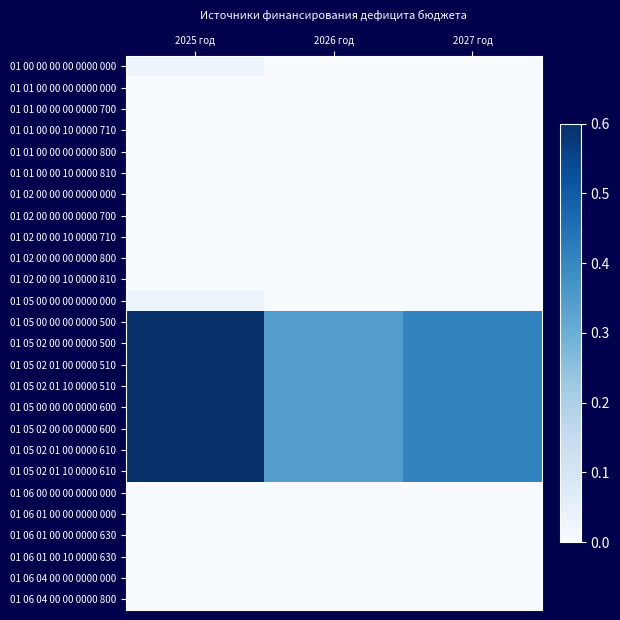

At which category is the sum across all series the highest?

2025 год